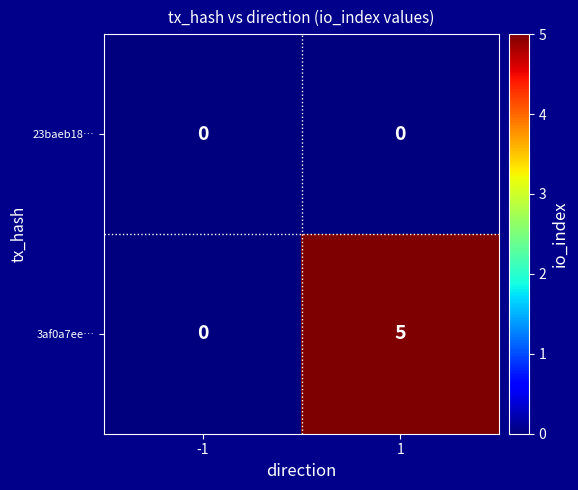

Is the value of 3af0a7ee… at -1 greater than the value of 23baeb18… at -1?

No